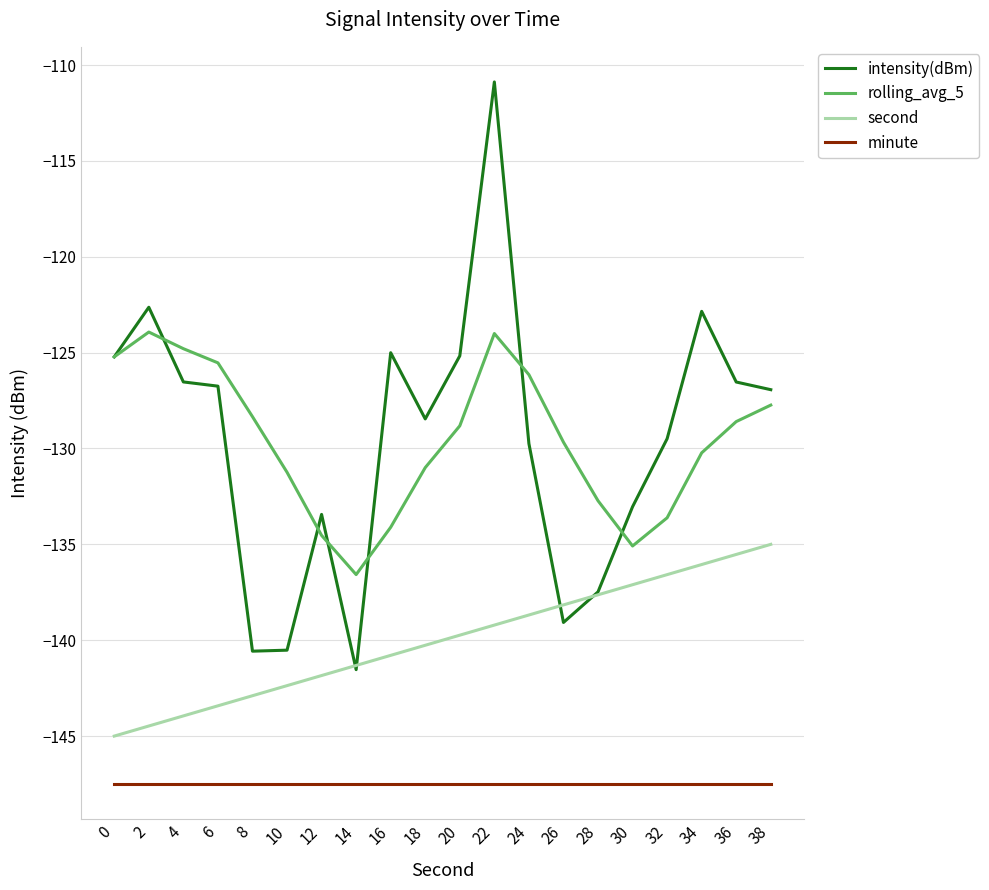

What is the spread (max minus min) of values at 36?

21.0